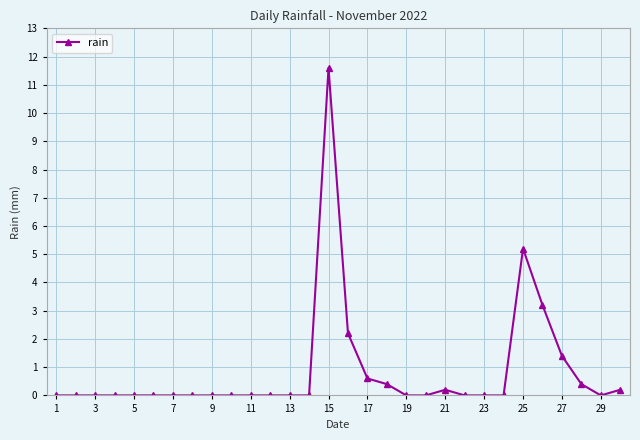

How many series are shown in this chart?

1